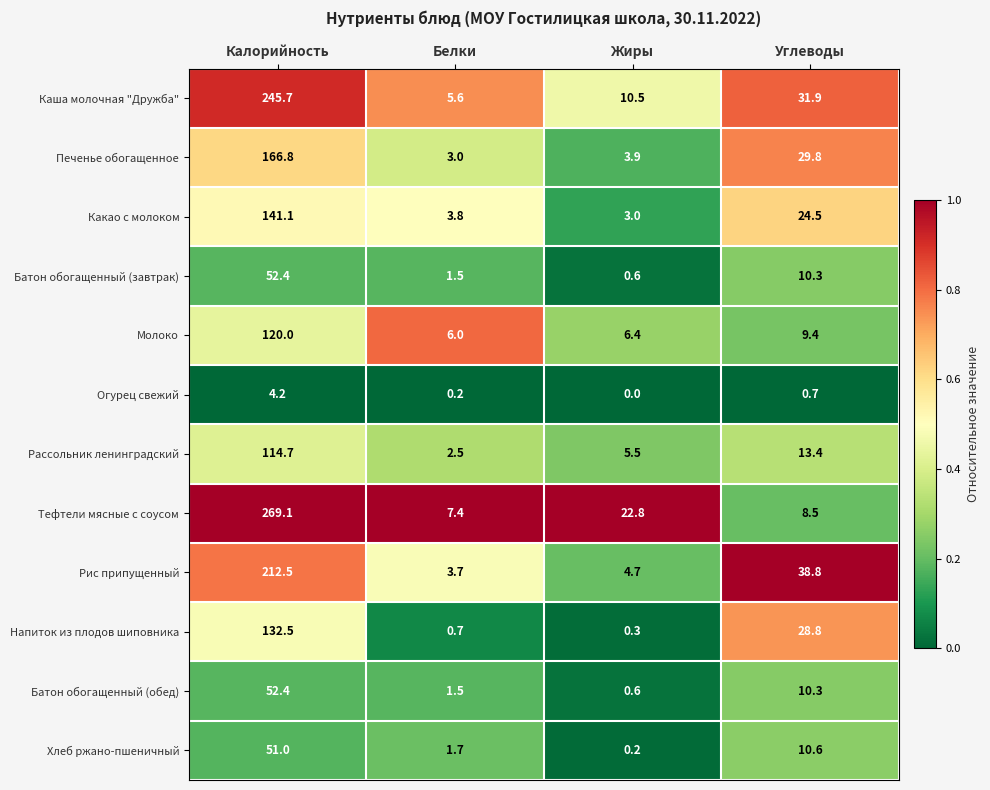

What is the greatest value displayed?

269.1